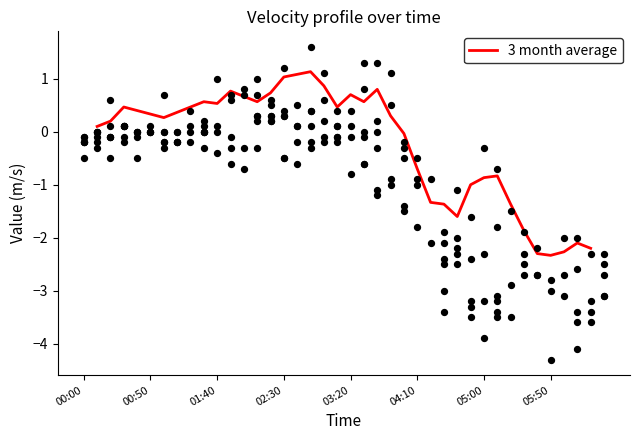

What is the lowest value of the 3 month average series?

-2.3